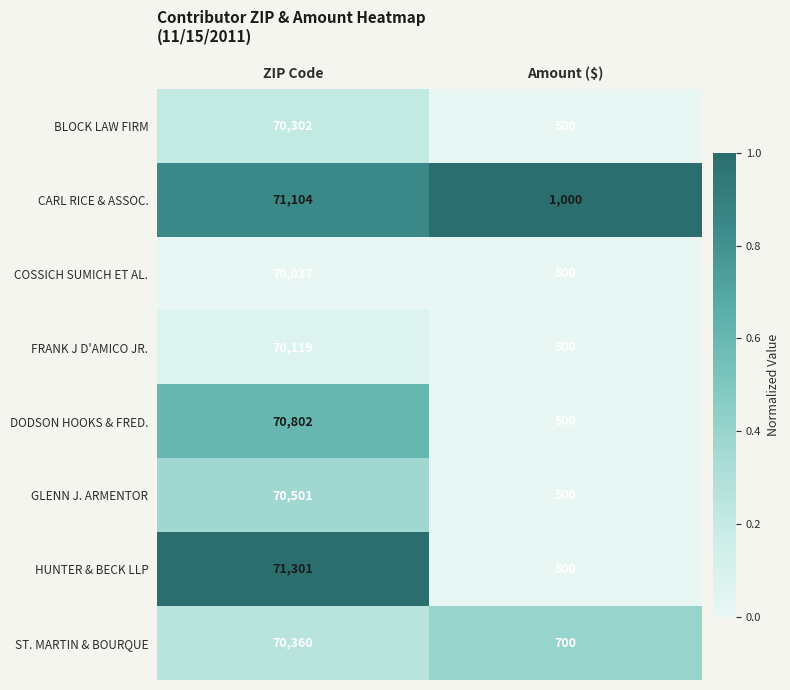

At which category does the chart reach its minimum across all series?

Amount ($)